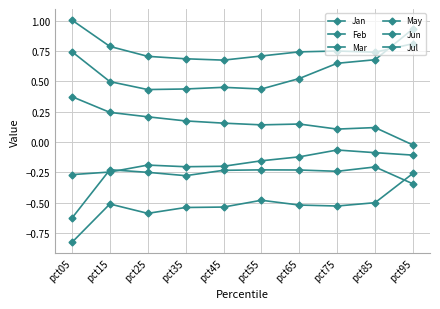

How many lines are shown in the chart?

6